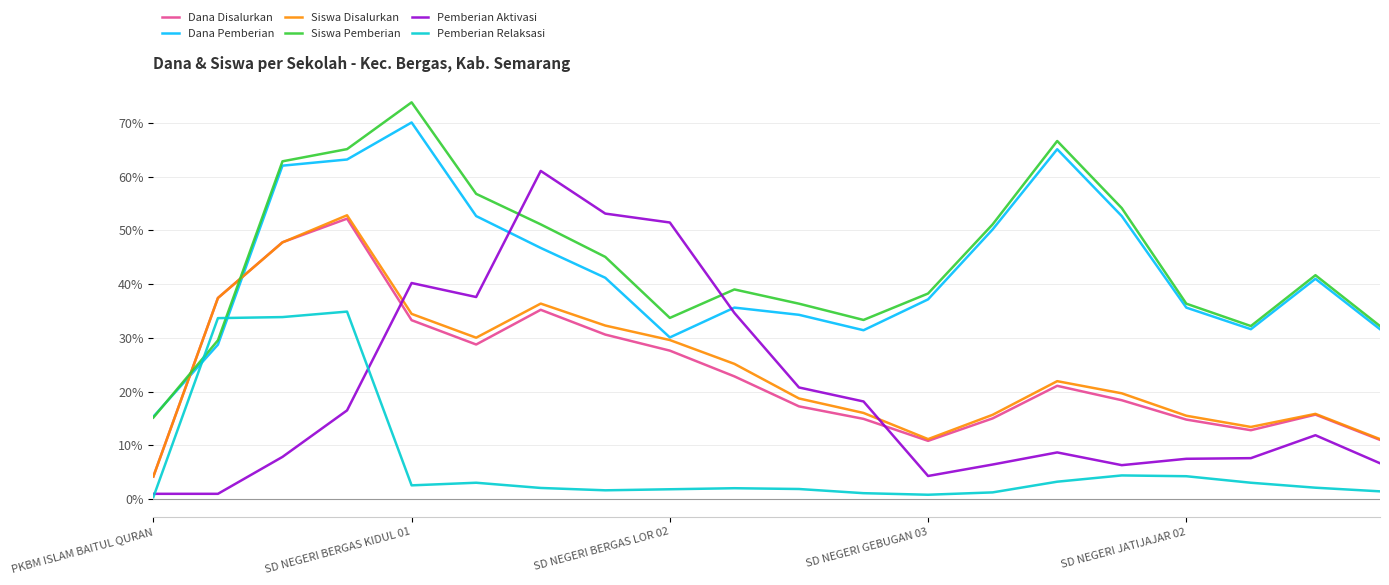

How many intersections are there between Siswa Disalurkan and Pemberian Aktivasi?

2